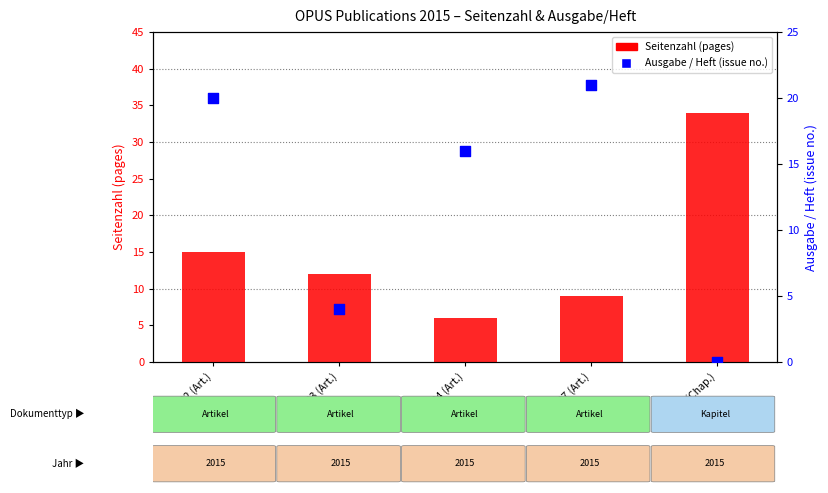

Which series has the largest total across all categories?

Seitenzahl (pages)